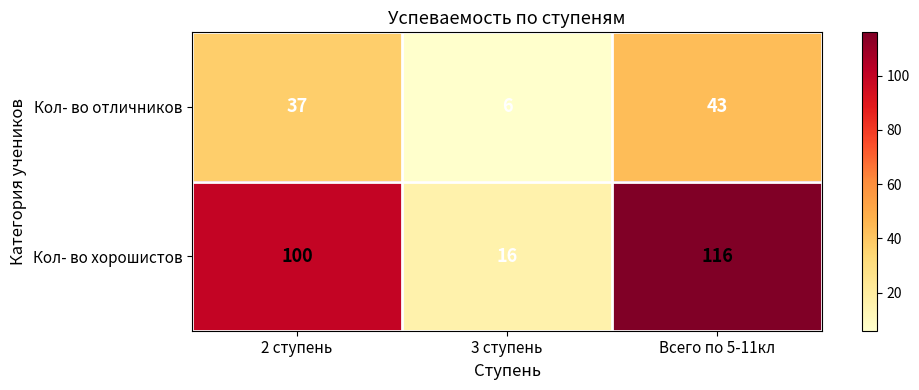

At 3 ступень, list the series in order from largest to smallest.

Кол- во хорошистов, Кол- во отличников